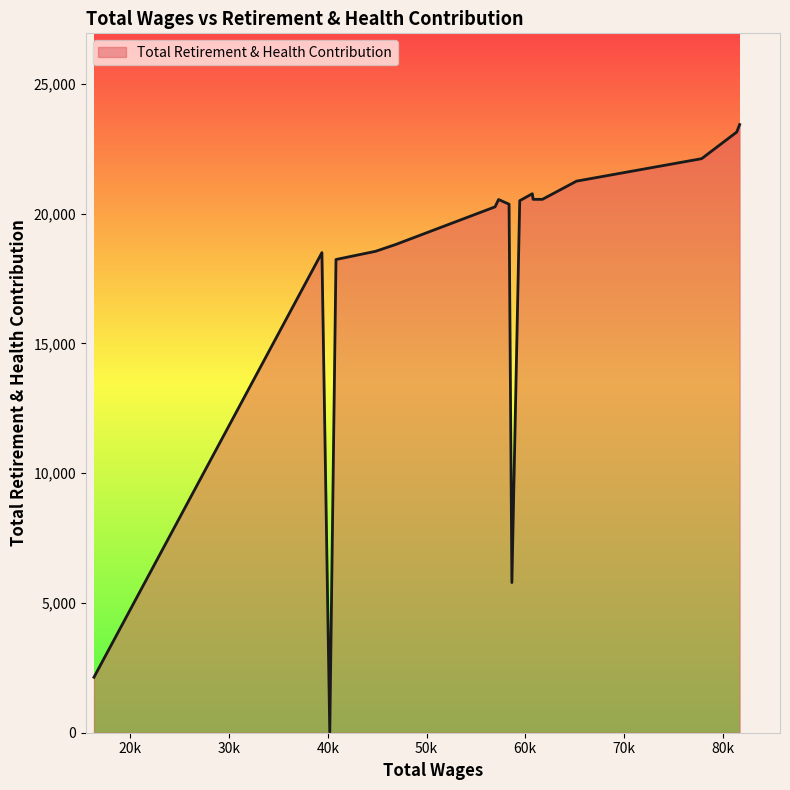

What is the difference between the maximum and minimum values?

23433